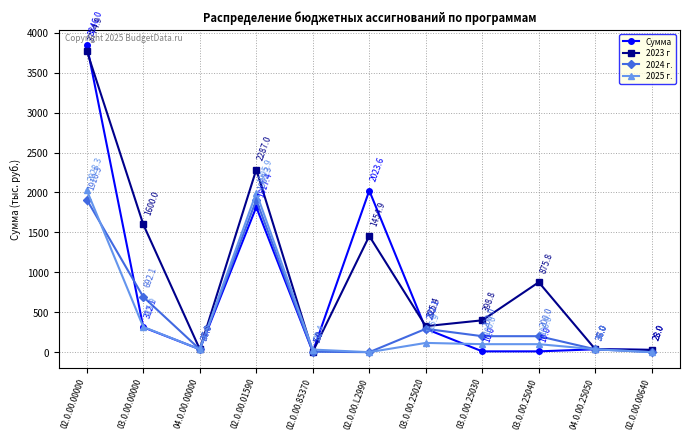

Is the value of 2025 г. at 02.0.00.00640 greater than the value of 2024 г. at 02.0.00.00000?

No